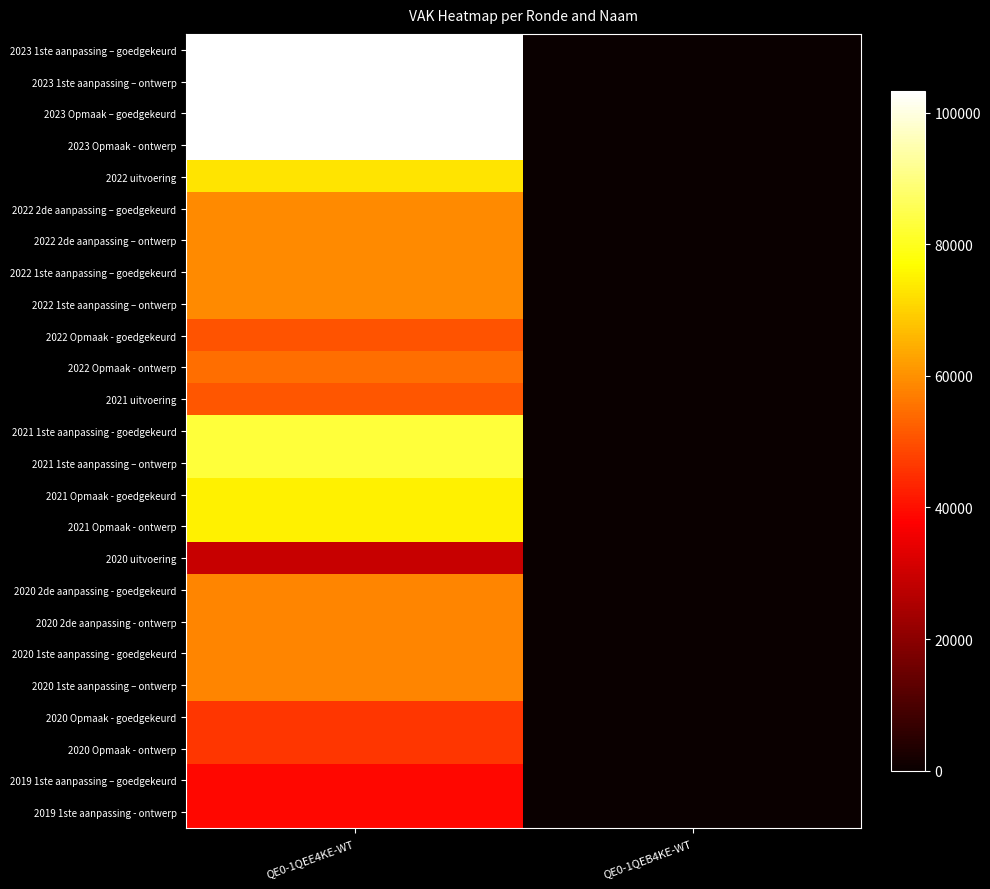

Count the number of categories in the chart.

2